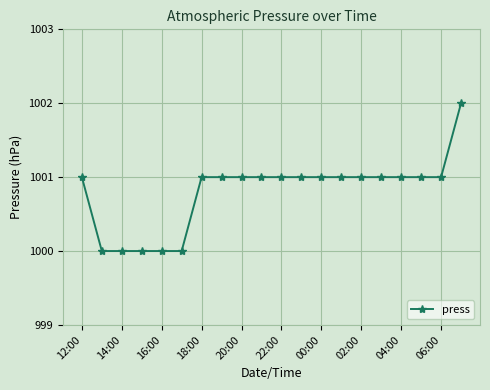

What is the value of the 10th point from the left?

1001